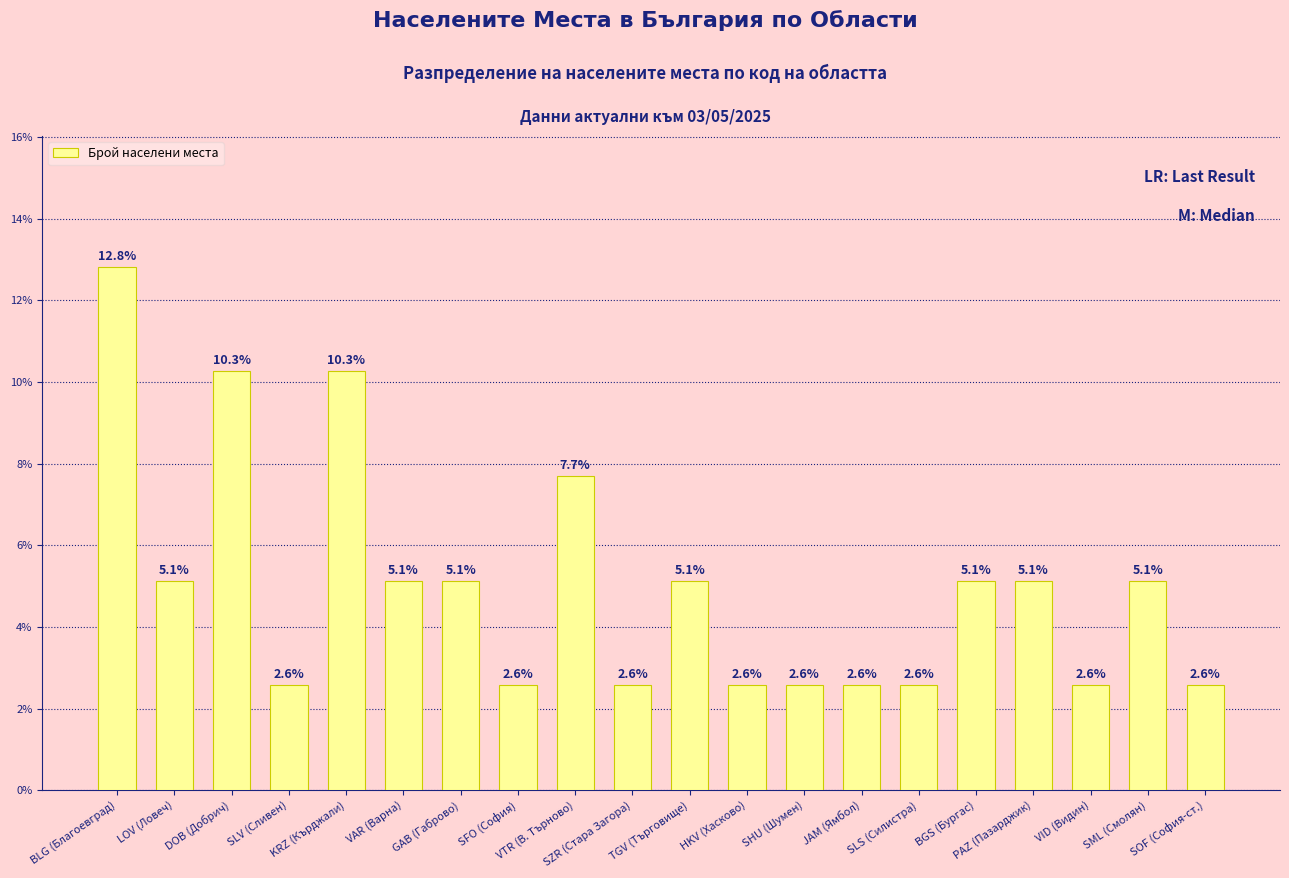

Is it true that the value at VAR (Варна) is 5.1?

True